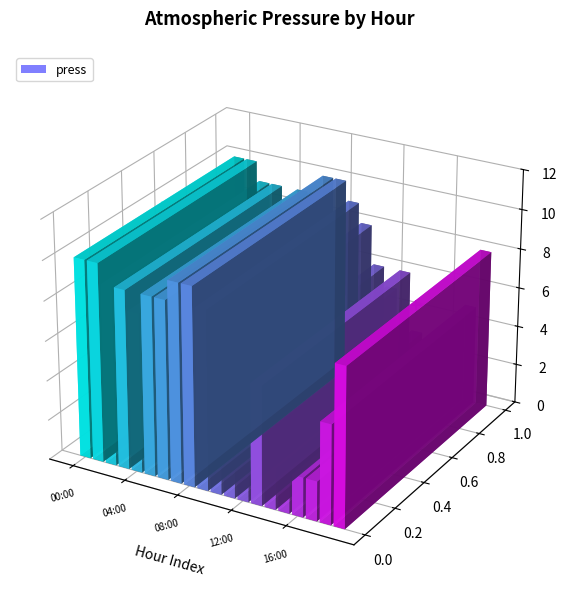

Between 02:00 and 16:00, which is larger?

02:00